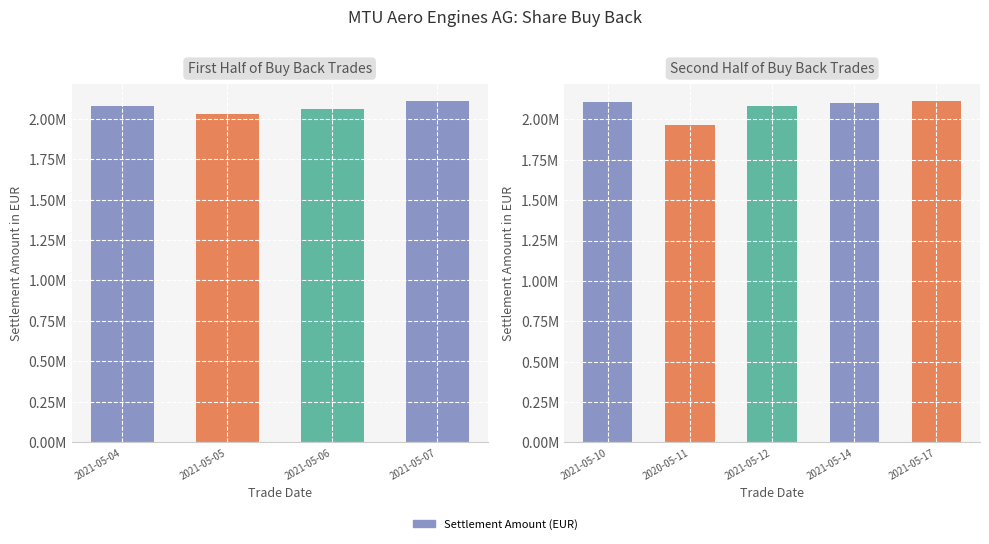

The chart shows a value of 2056696.3 at 2021-05-06. True or false?

True